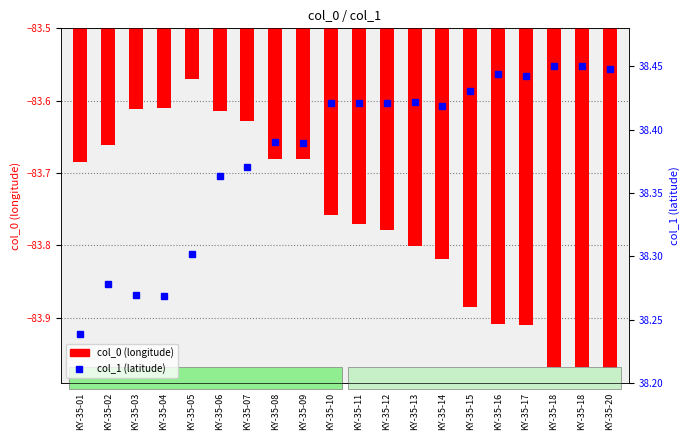

Which series has the largest total across all categories?

col_1